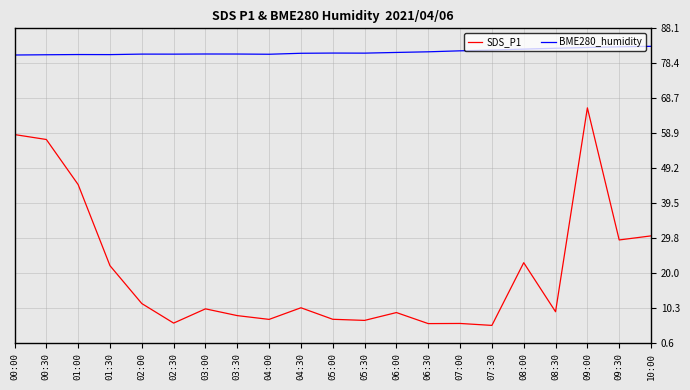

Which series changed the most between 01:00 and 09:00?

SDS_P1